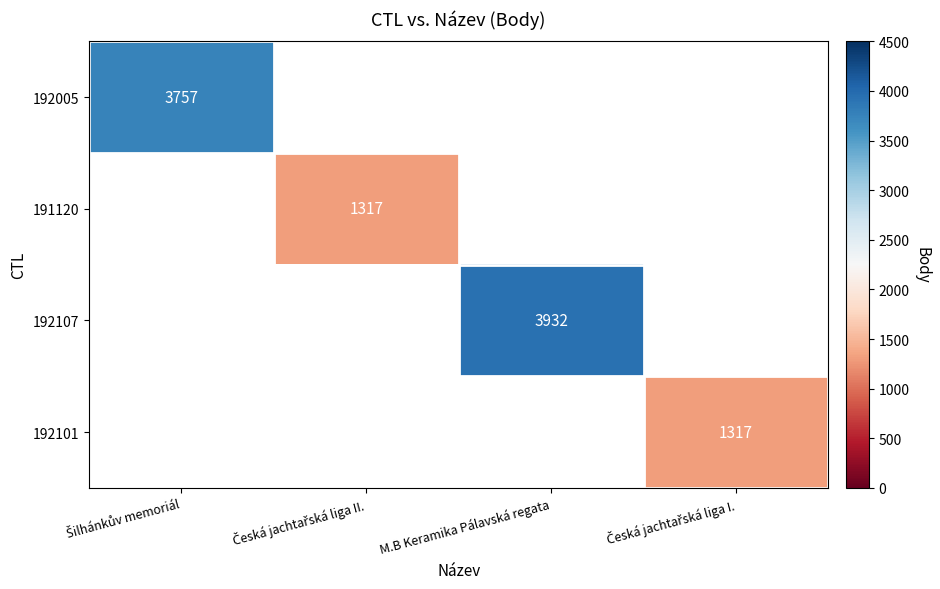

True or false: 192101 has a value of 1317.0 at Česká jachtařská liga I..

True